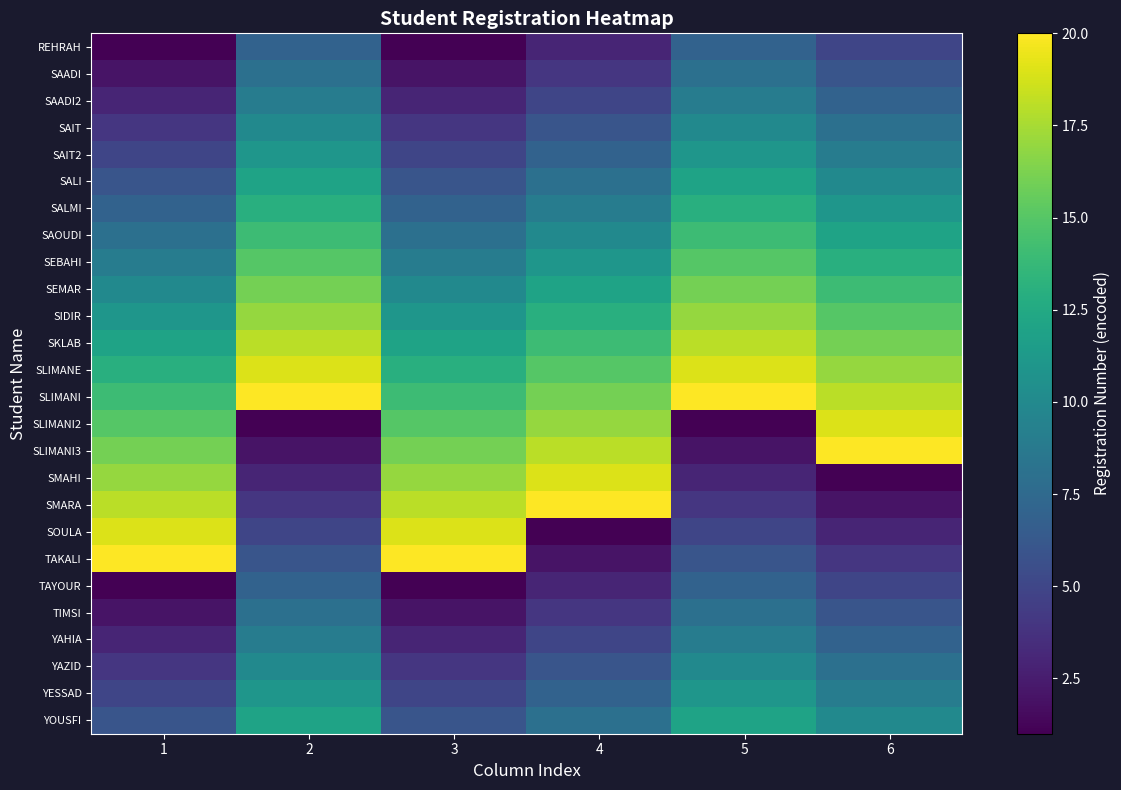

Reading left to right, transcribe all the data shown in this chart.

REHRAH: 1=1	2=7	3=1	4=3	5=7	6=5
SAADI: 1=2	2=8	3=2	4=4	5=8	6=6
SAADI2: 1=3	2=9	3=3	4=5	5=9	6=7
SAIT: 1=4	2=10	3=4	4=6	5=10	6=8
SAIT2: 1=5	2=11	3=5	4=7	5=11	6=9
SALI: 1=6	2=12	3=6	4=8	5=12	6=10
SALMI: 1=7	2=13	3=7	4=9	5=13	6=11
SAOUDI: 1=8	2=14	3=8	4=10	5=14	6=12
SEBAHI: 1=9	2=15	3=9	4=11	5=15	6=13
SEMAR: 1=10	2=16	3=10	4=12	5=16	6=14
SIDIR: 1=11	2=17	3=11	4=13	5=17	6=15
SKLAB: 1=12	2=18	3=12	4=14	5=18	6=16
SLIMANE: 1=13	2=19	3=13	4=15	5=19	6=17
SLIMANI: 1=14	2=20	3=14	4=16	5=20	6=18
SLIMANI2: 1=15	2=1	3=15	4=17	5=1	6=19
SLIMANI3: 1=16	2=2	3=16	4=18	5=2	6=20
SMAHI: 1=17	2=3	3=17	4=19	5=3	6=1
SMARA: 1=18	2=4	3=18	4=20	5=4	6=2
SOULA: 1=19	2=5	3=19	4=1	5=5	6=3
TAKALI: 1=20	2=6	3=20	4=2	5=6	6=4
TAYOUR: 1=1	2=7	3=1	4=3	5=7	6=5
TIMSI: 1=2	2=8	3=2	4=4	5=8	6=6
YAHIA: 1=3	2=9	3=3	4=5	5=9	6=7
YAZID: 1=4	2=10	3=4	4=6	5=10	6=8
YESSAD: 1=5	2=11	3=5	4=7	5=11	6=9
YOUSFI: 1=6	2=12	3=6	4=8	5=12	6=10